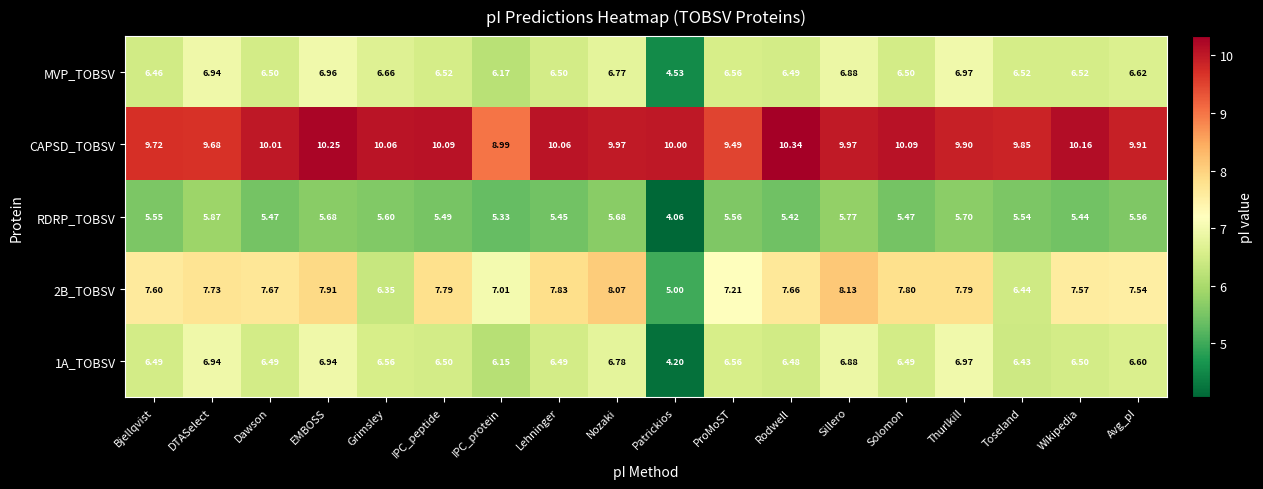

At which label is CAPSD_TOBSV closest to 9?

IPC_protein